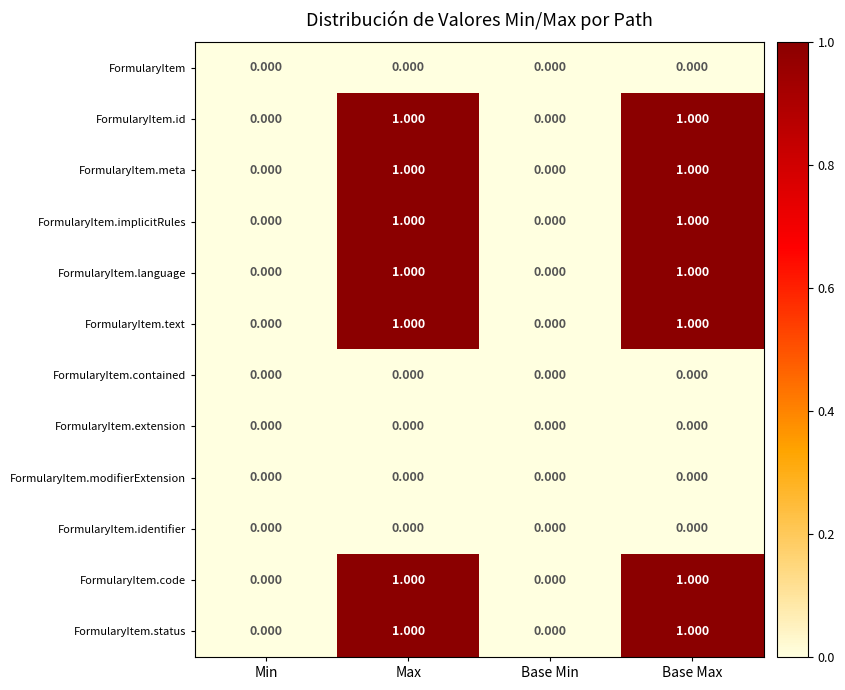

Is the value of FormularyItem.extension at Min greater than the value of FormularyItem.id at Max?

No